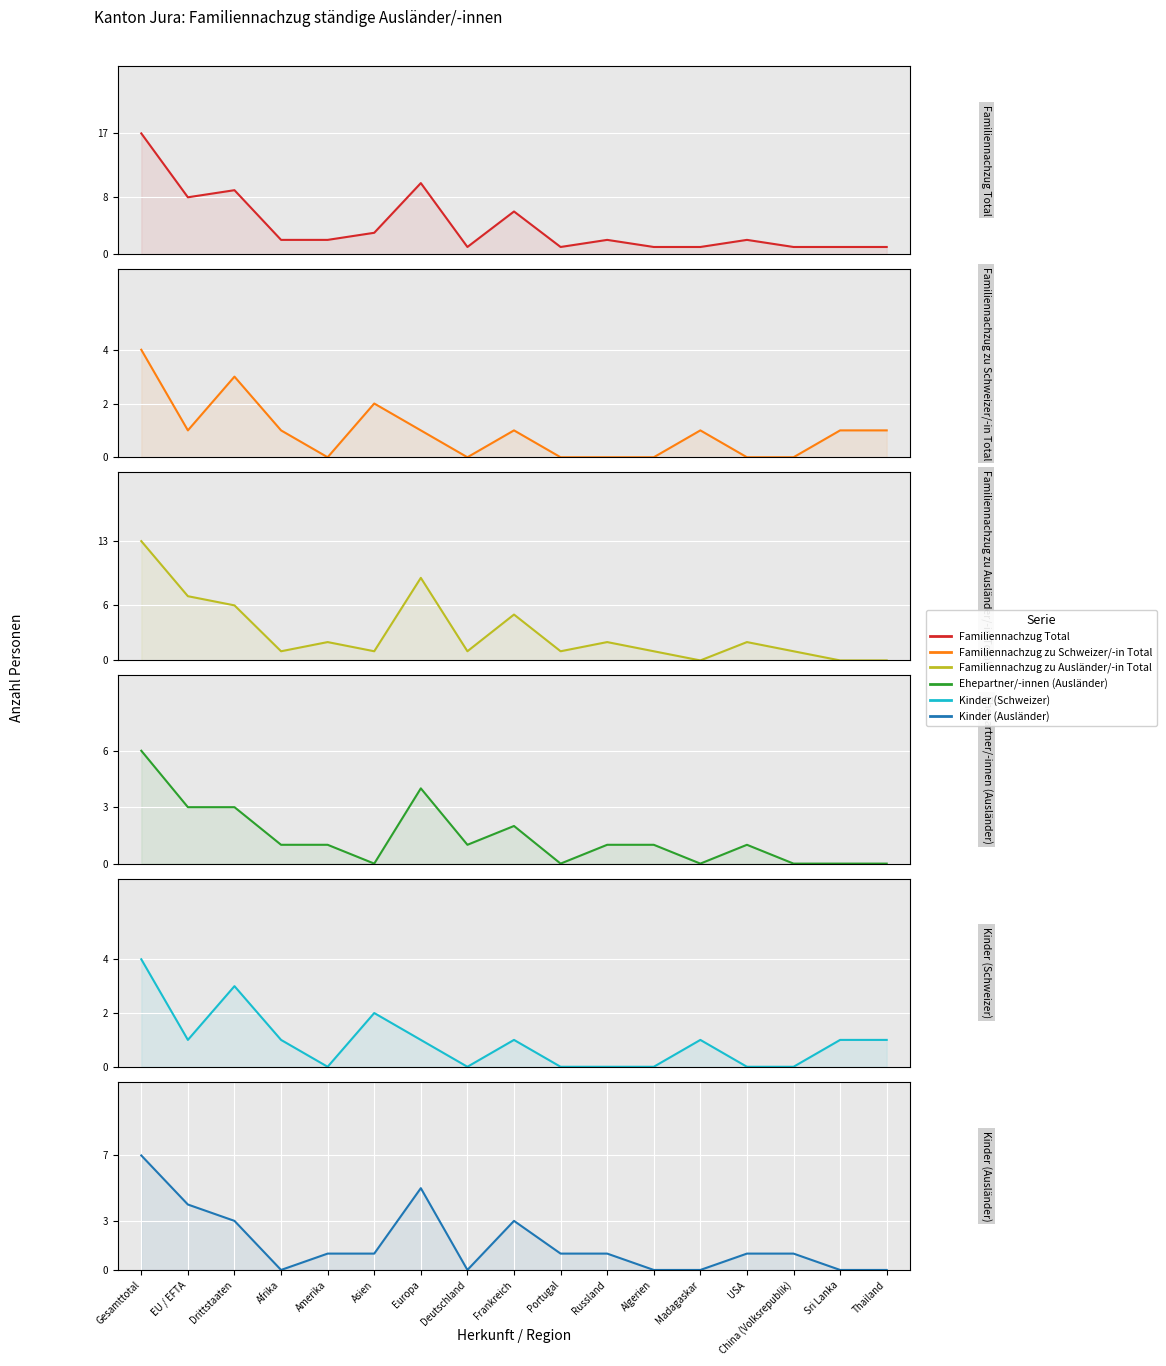

How many times do Kinder (Schweizer) and Ehepartner/-innen (Ausländer) cross each other?

4